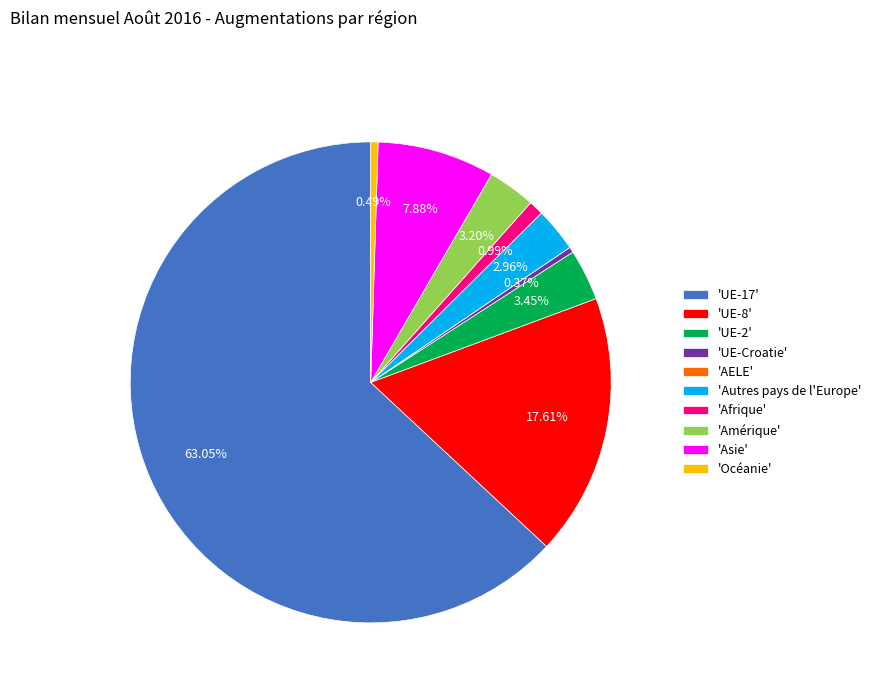

Between 'UE-Croatie' and 'UE-17', which is larger?

'UE-17'